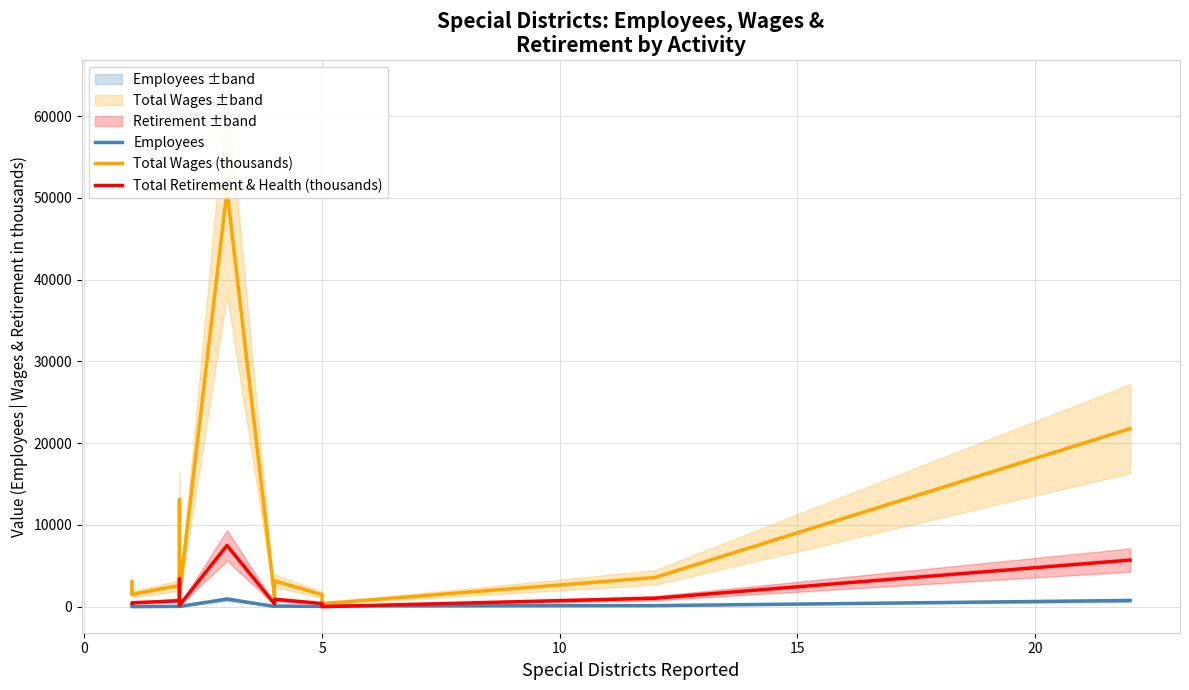

How many values in the Total Retirement & Health (thousands) series exceed 744?

6